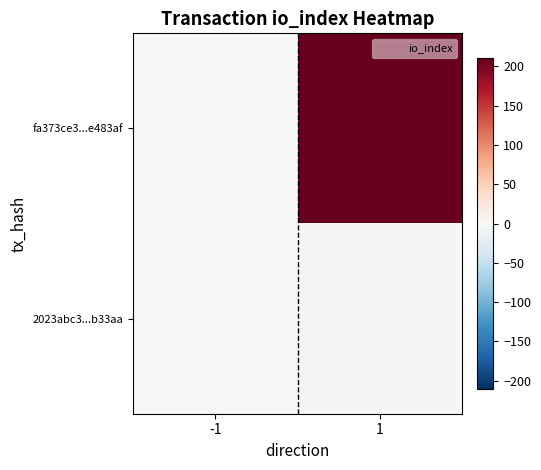

List the series in order of their peak value, highest first.

fa373ce3...e483af, 2023abc3...b33aa